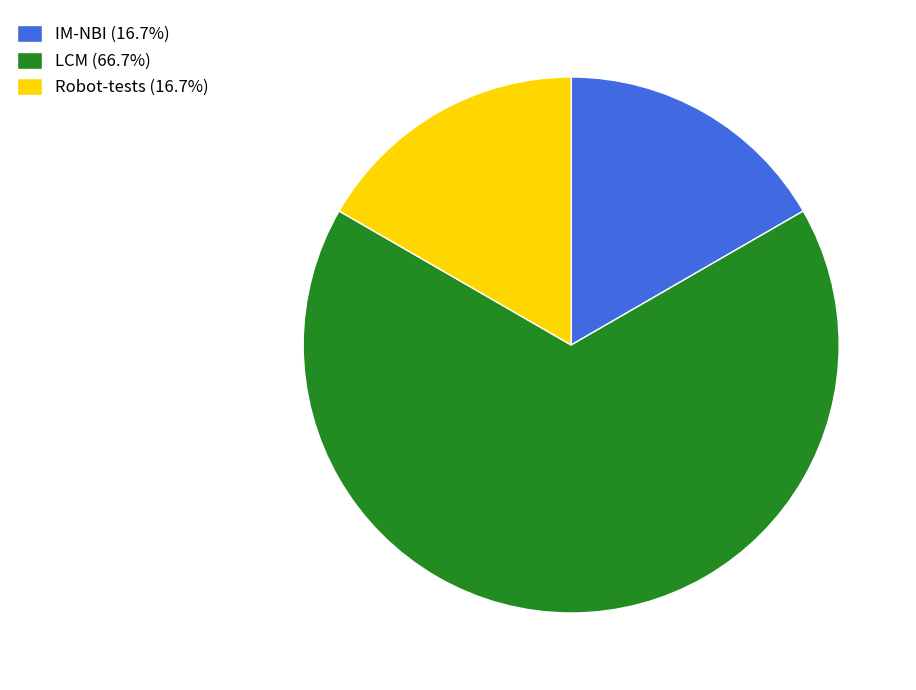

Is LCM (66.7%) the majority of the pie?

Yes